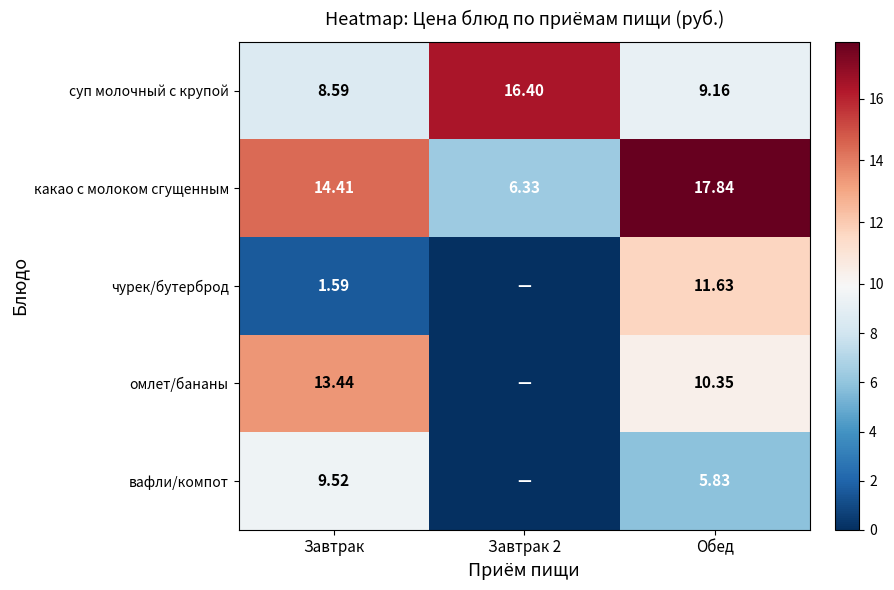

What is the difference between the чурек/бутерброд values at Завтрак and Обед?

10.0